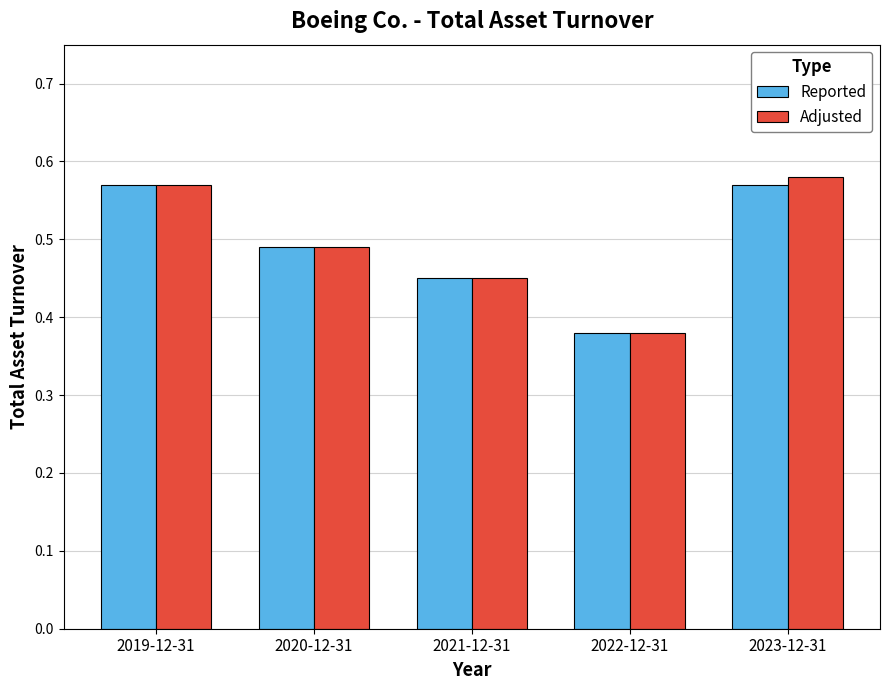

Rank the categories by Adjusted value from lowest to highest.

2022-12-31, 2021-12-31, 2020-12-31, 2019-12-31, 2023-12-31